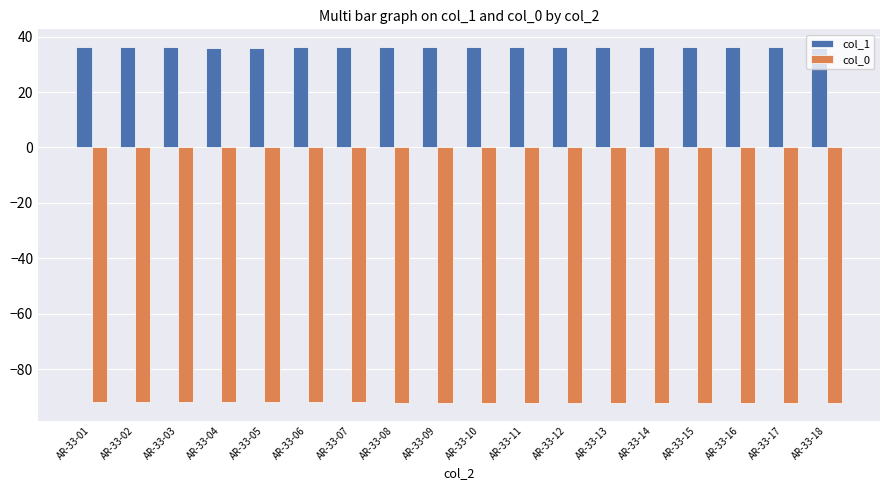

What is the maximum value for col_0?

-91.8